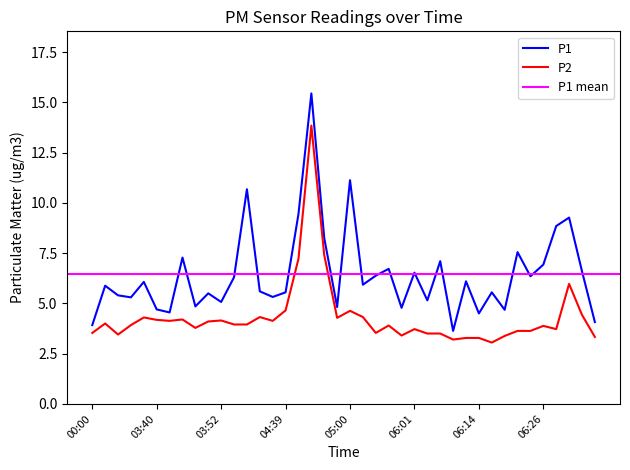

List the labels in order of P1 value, largest first.

04:44, 05:00, 03:57, 04:41, 06:31, 06:28, 04:46, 06:21, 03:45, 06:06, 06:26, 05:57, 06:33, 06:01, 05:54, 06:23, 03:54, 06:11, 03:34, 05:05, 02:25, 03:59, 04:39, 06:16, 03:49, 02:28, 04:31, 02:30, 06:04, 03:52, 03:47, 04:58, 05:59, 03:40, 06:18, 03:42, 06:14, 06:35, 00:00, 06:09